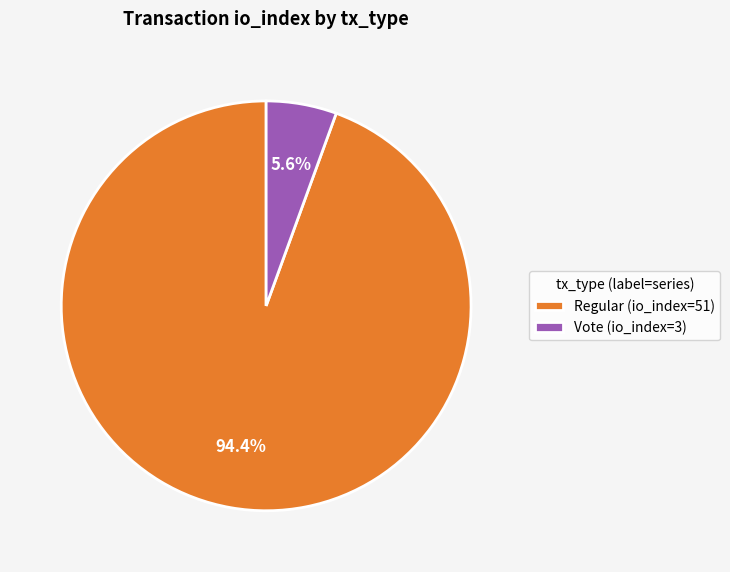

To the nearest percent, what is the difference between the Vote (io_index=3) and Regular (io_index=51) slice percentages?

89%